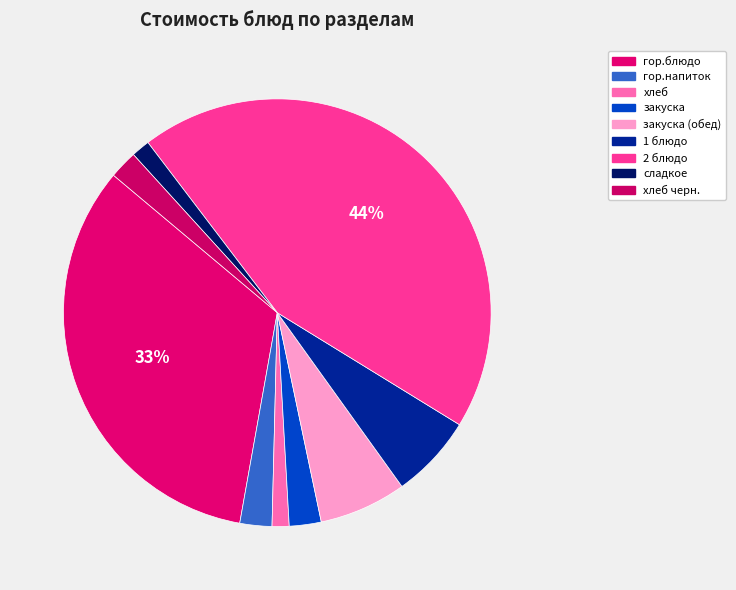

Does any single category account for the majority?

No